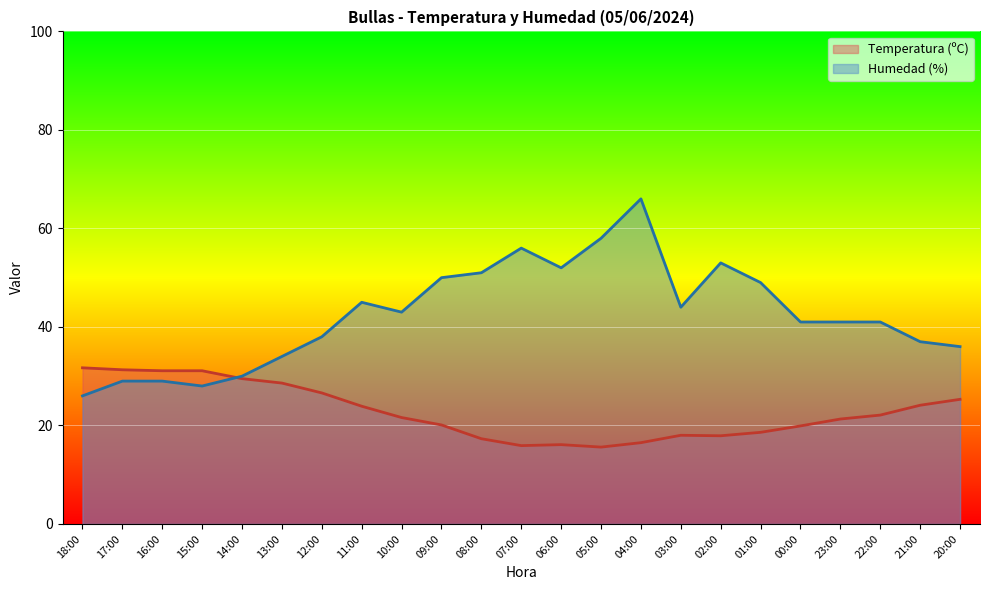

How many values in the Humedad (%) series are below 41?

9